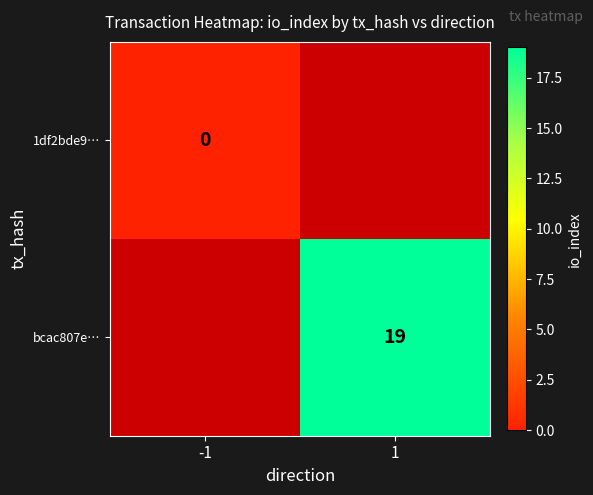

Which label corresponds to the smallest value in the chart?

-1